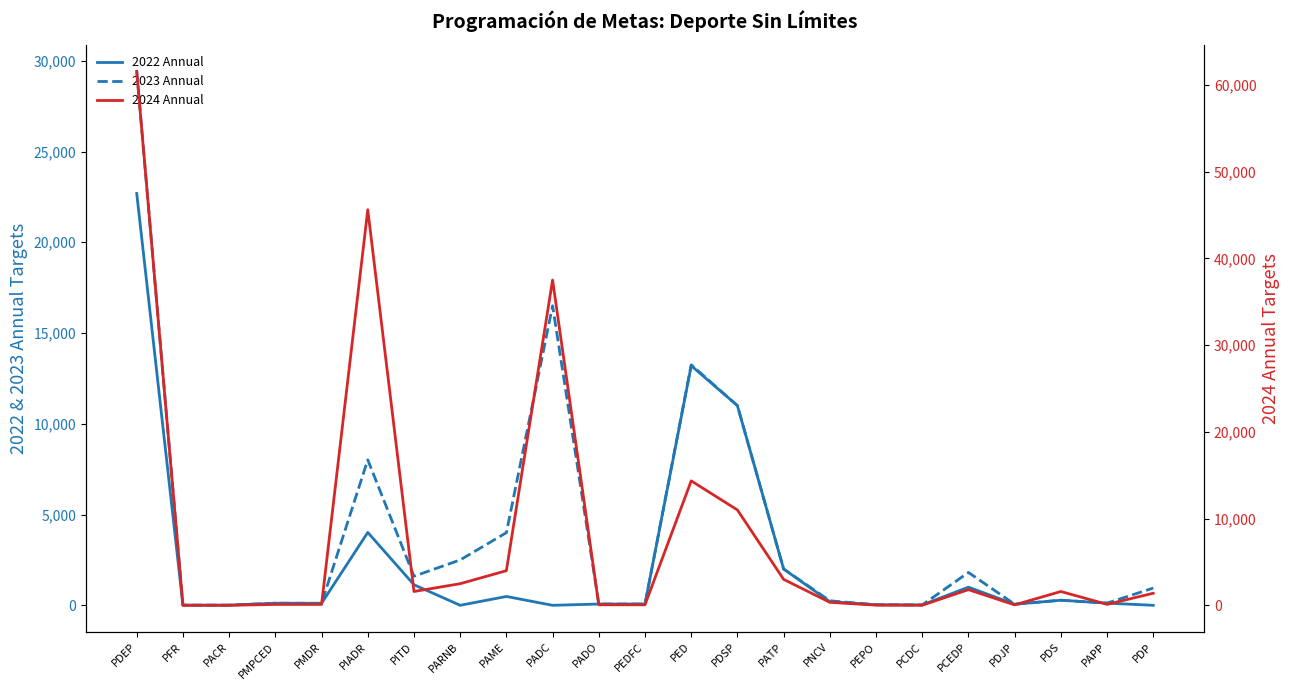

Is the value of 2022 Annual at PEPO greater than the value of 2023 Annual at PDJP?

No